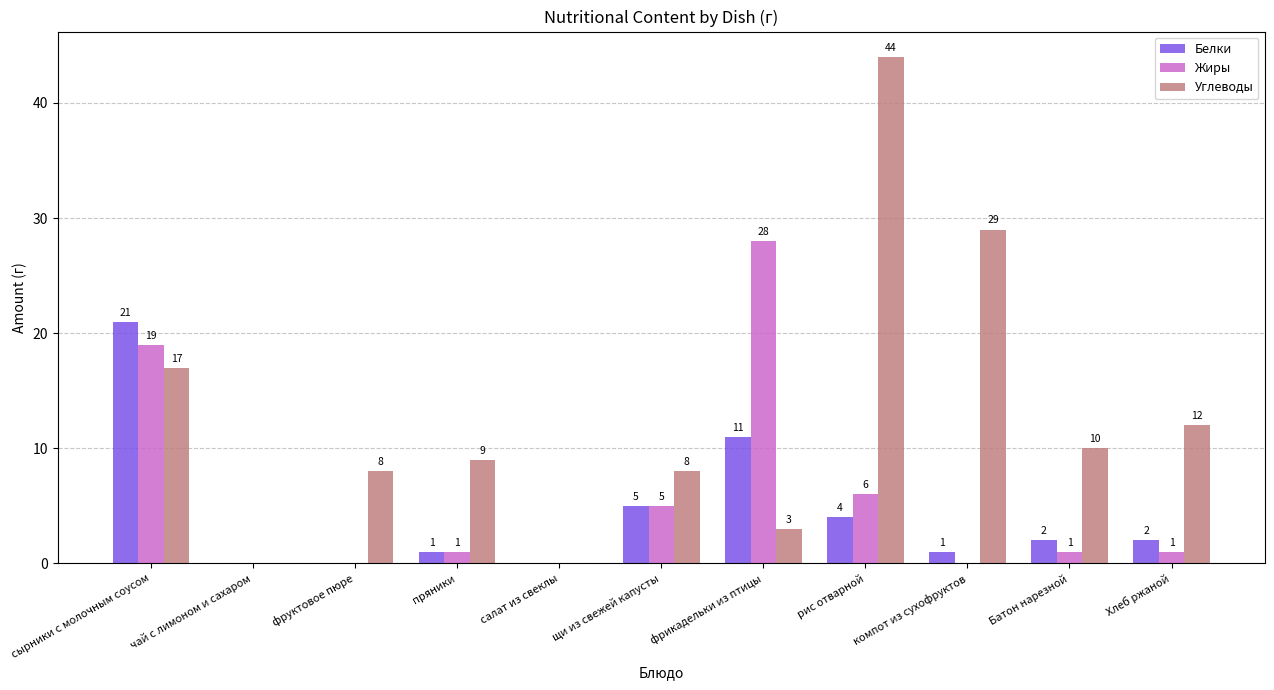

The Жиры series shows 0 at фруктовое пюре. True or false?

True